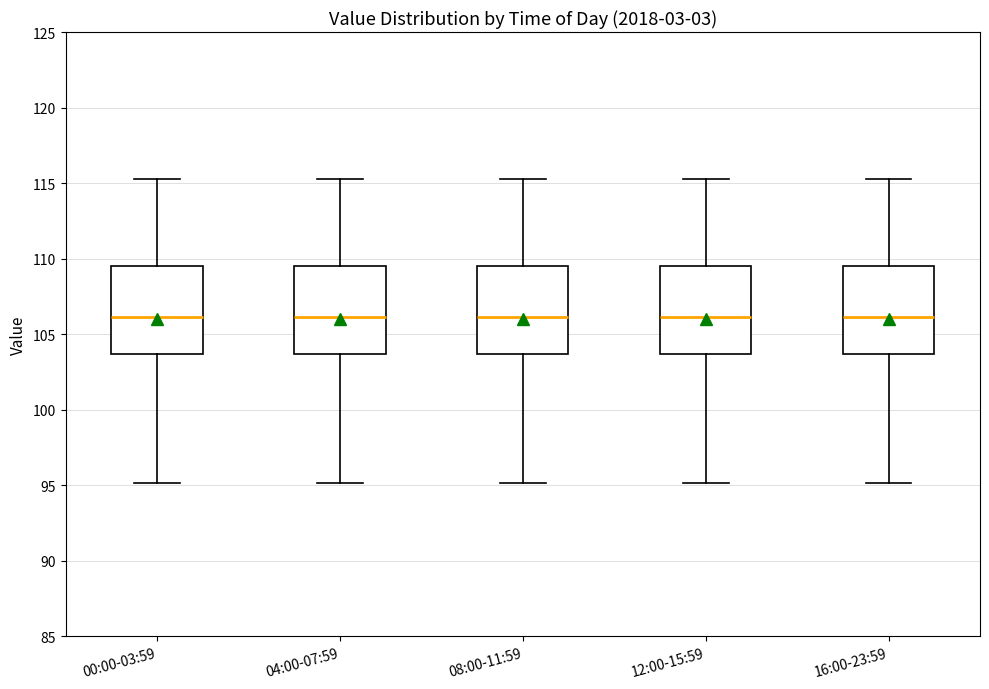

Reading left to right, transcribe this box plot: for each box, give where its median line is, the range the box spans, and where its two whiskers end, as read against the y-axis. The values are not printed on the chart, so give them approximately, as read against the axis.

00:00-03:59: median 106.0, box 103.5 to 109.5, whiskers 95.0 to 115.5
04:00-07:59: median 106.0, box 103.5 to 109.5, whiskers 95.0 to 115.5
08:00-11:59: median 106.0, box 103.5 to 109.5, whiskers 95.0 to 115.5
12:00-15:59: median 106.0, box 103.5 to 109.5, whiskers 95.0 to 115.5
16:00-23:59: median 106.0, box 103.5 to 109.5, whiskers 95.0 to 115.5